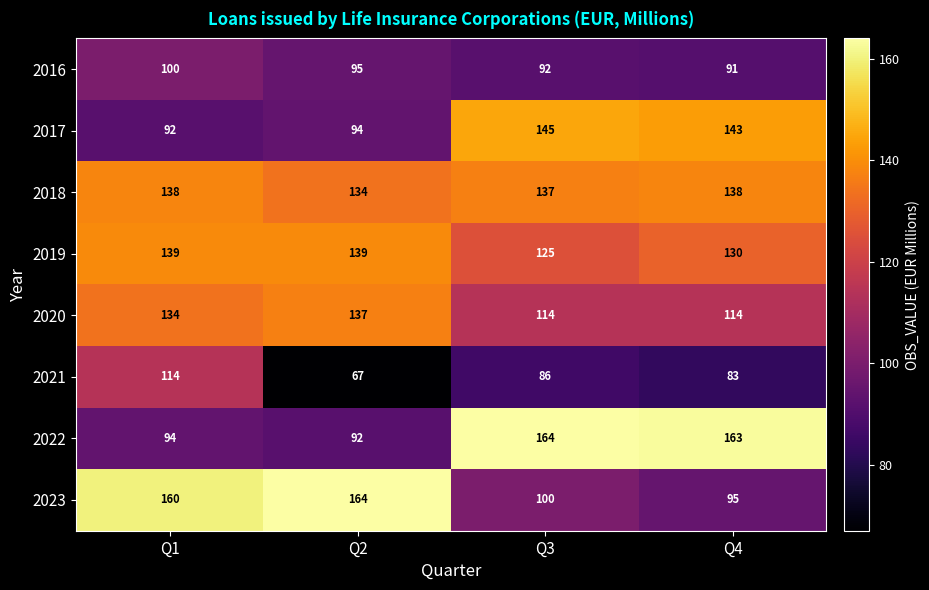

What is the maximum value shown in the chart?

164